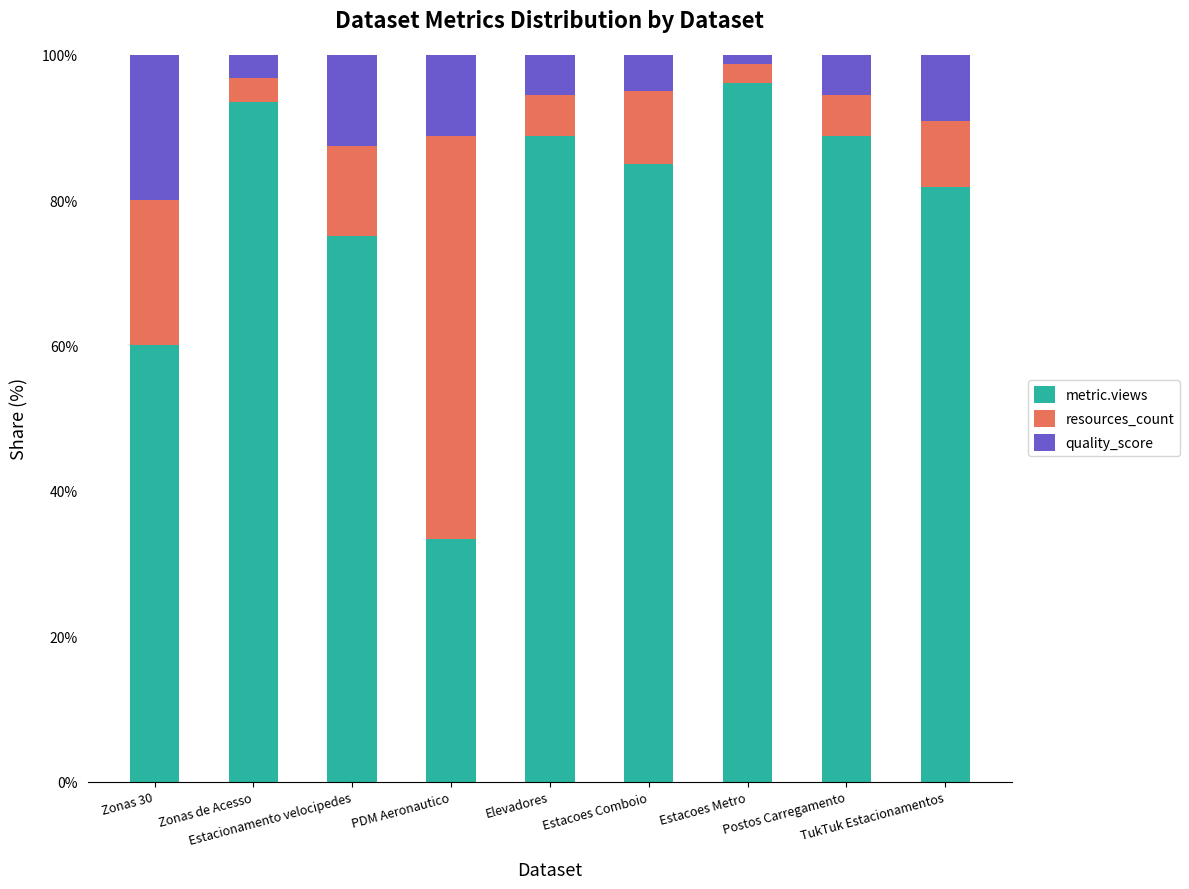

What is the highest value of the metric.views series?

96.1